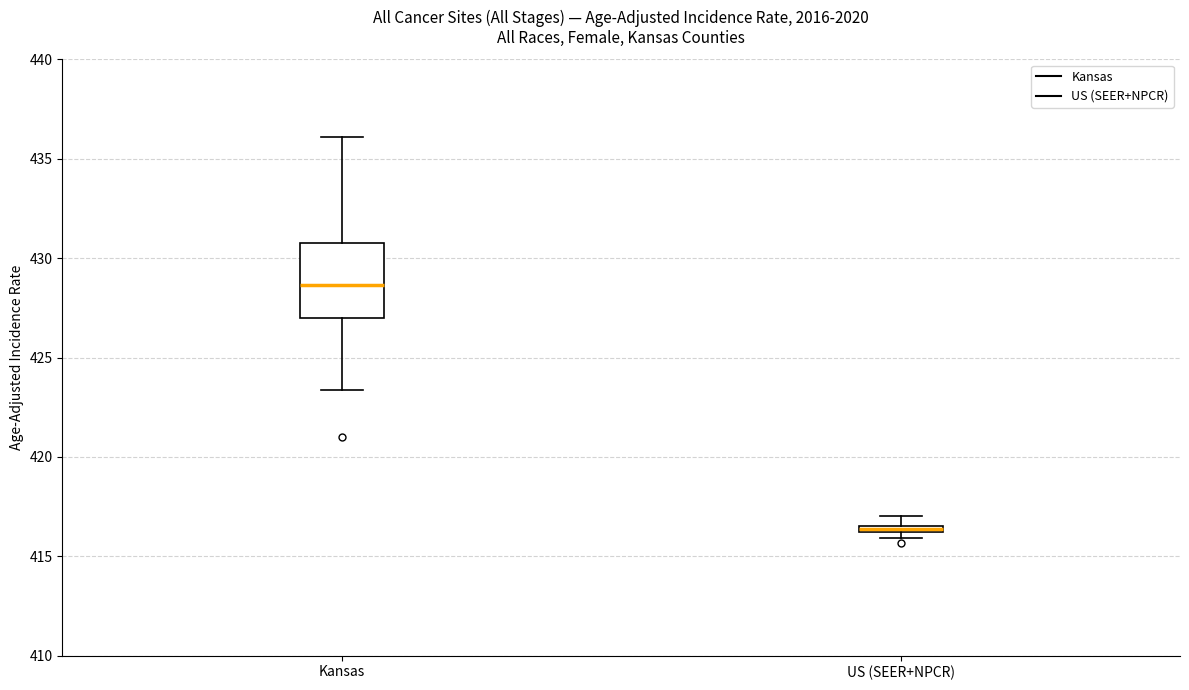

Where is the lower edge of the box for Kansas on the y-axis? The values are not printed on the chart, so give them approximately, as read against the axis.

427.0